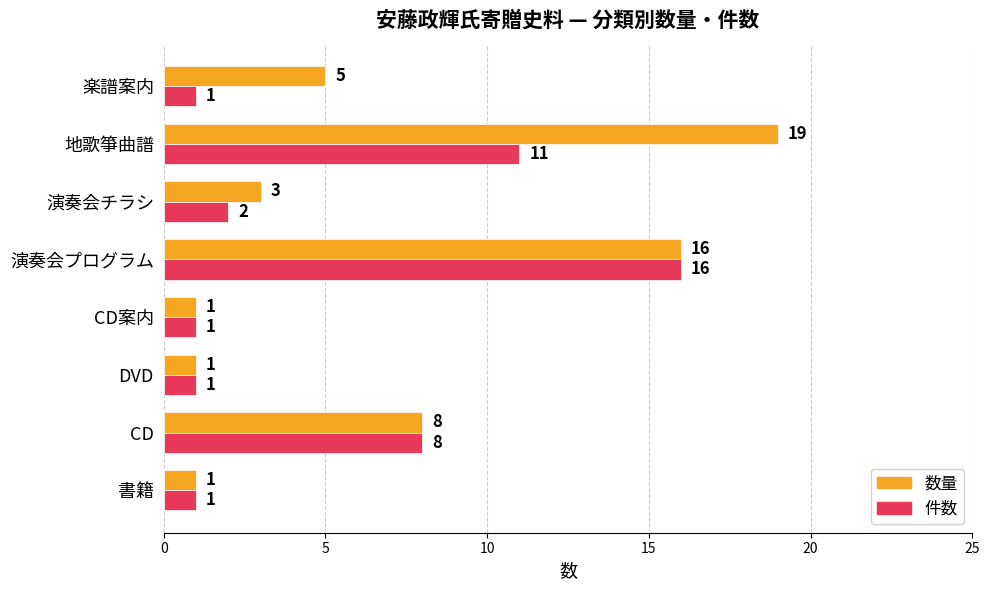

At which category is the sum across all series the highest?

演奏会プログラム